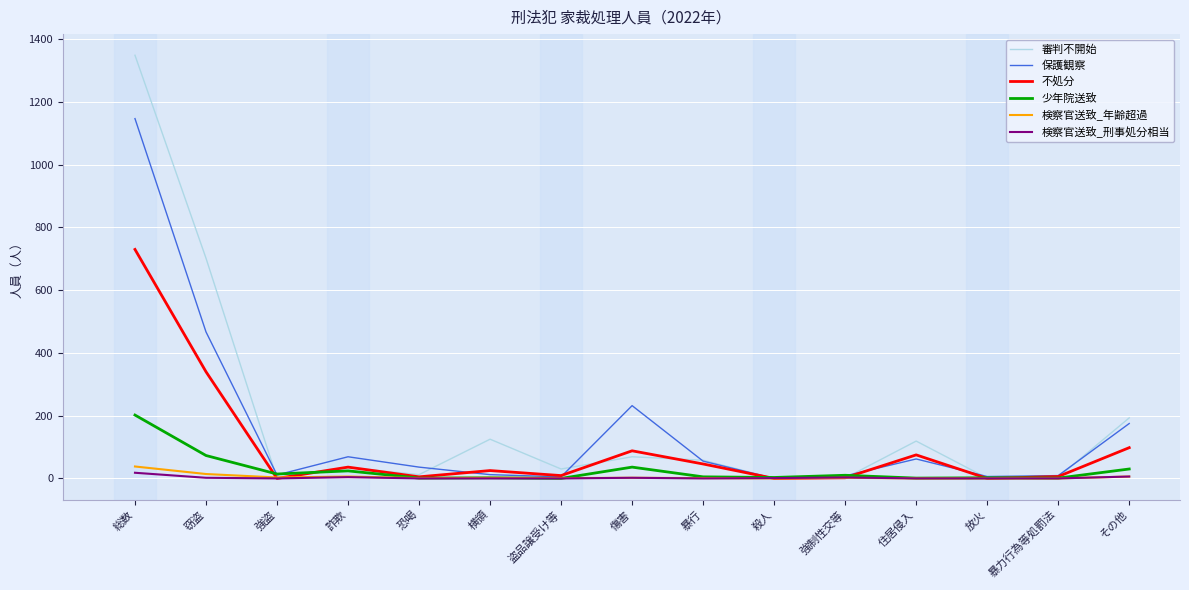

The value of 審判不開始 at 強盗 is 0. True or false?

True